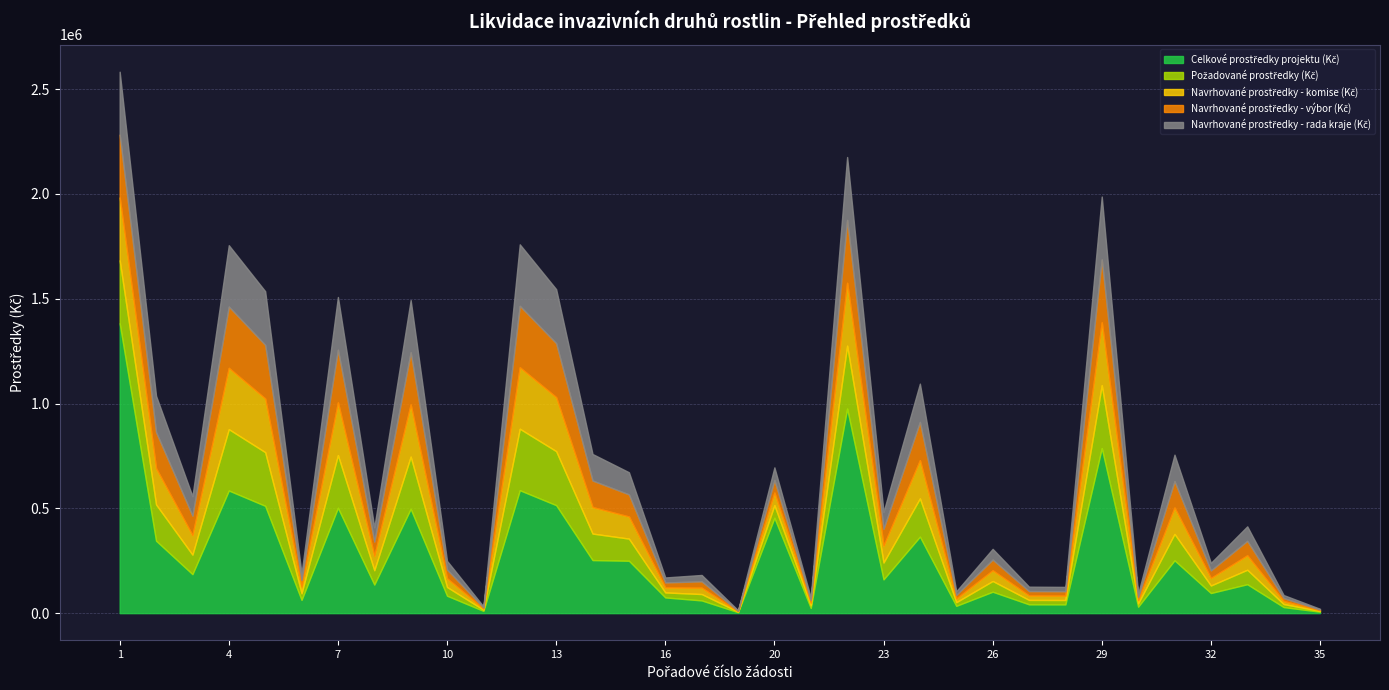

What is the average value of the Navrhované prostředky - komise (Kč) series?

115038